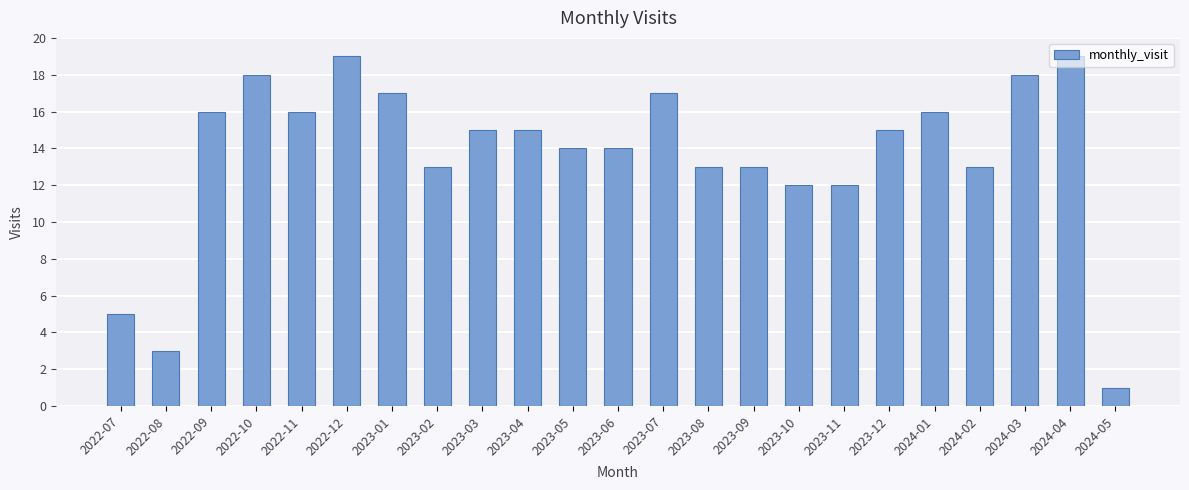

What is the greatest value displayed?

19